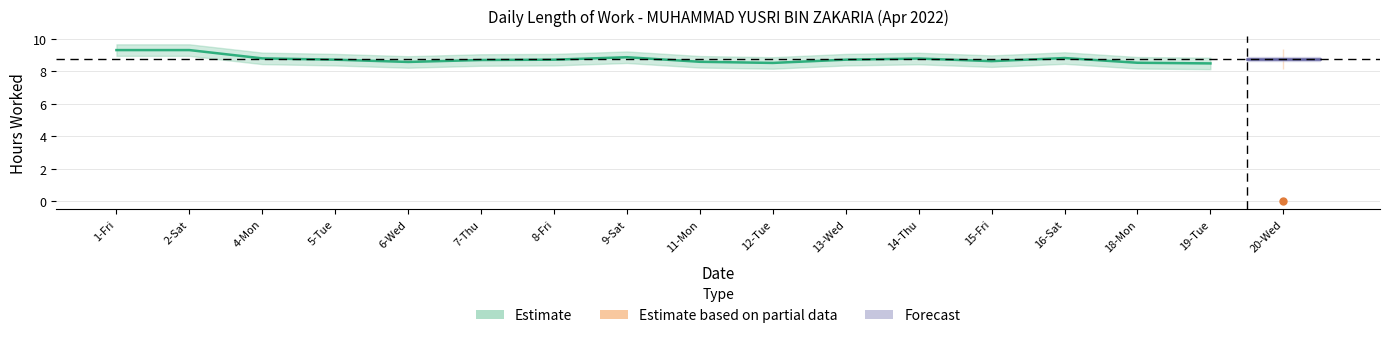

The value at 13-Wed is 15.0. True or false?

False